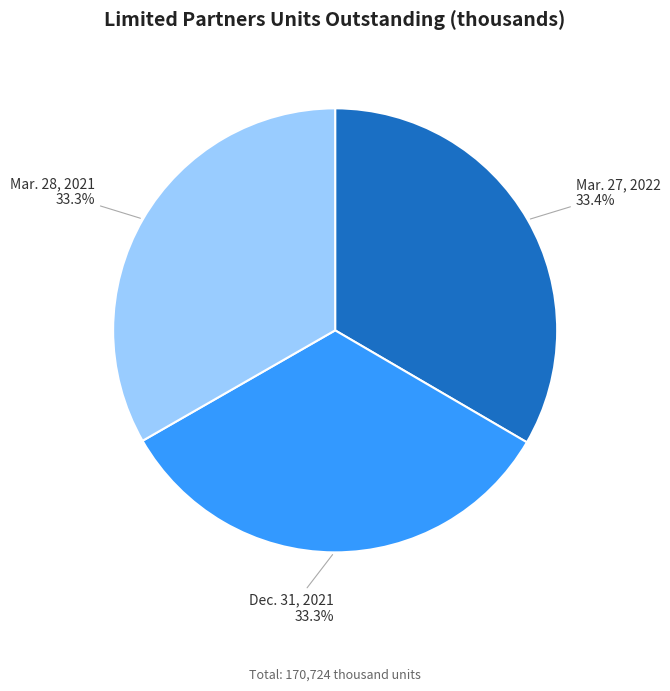

Is there any slice that represents more than half of the pie?

No